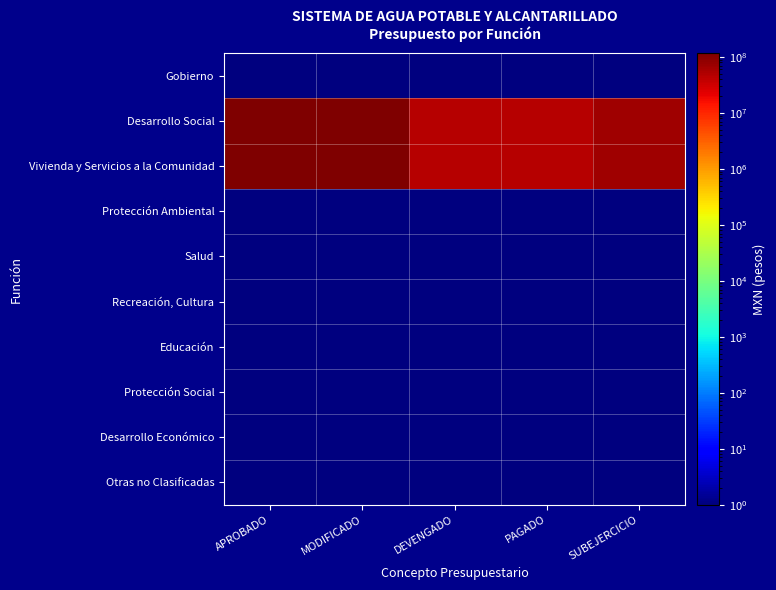

Reading right to left, what are all the values shown in this chart?

Gobierno: SUBEJERCICIO=0.1	PAGADO=0.1	DEVENGADO=0.1	MODIFICADO=0.1	APROBADO=0.1
Desarrollo Social: SUBEJERCICIO=68749236.7	PAGADO=47646101.3	DEVENGADO=47646101.3	MODIFICADO=116395338.0	APROBADO=116395338.0
Vivienda y Servicios a la Comunidad: SUBEJERCICIO=68749236.7	PAGADO=47646101.3	DEVENGADO=47646101.3	MODIFICADO=116395338.0	APROBADO=116395338.0
Protección Ambiental: SUBEJERCICIO=0.1	PAGADO=0.1	DEVENGADO=0.1	MODIFICADO=0.1	APROBADO=0.1
Salud: SUBEJERCICIO=0.1	PAGADO=0.1	DEVENGADO=0.1	MODIFICADO=0.1	APROBADO=0.1
Recreación, Cultura: SUBEJERCICIO=0.1	PAGADO=0.1	DEVENGADO=0.1	MODIFICADO=0.1	APROBADO=0.1
Educación: SUBEJERCICIO=0.1	PAGADO=0.1	DEVENGADO=0.1	MODIFICADO=0.1	APROBADO=0.1
Protección Social: SUBEJERCICIO=0.1	PAGADO=0.1	DEVENGADO=0.1	MODIFICADO=0.1	APROBADO=0.1
Desarrollo Económico: SUBEJERCICIO=0.1	PAGADO=0.1	DEVENGADO=0.1	MODIFICADO=0.1	APROBADO=0.1
Otras no Clasificadas: SUBEJERCICIO=0.1	PAGADO=0.1	DEVENGADO=0.1	MODIFICADO=0.1	APROBADO=0.1